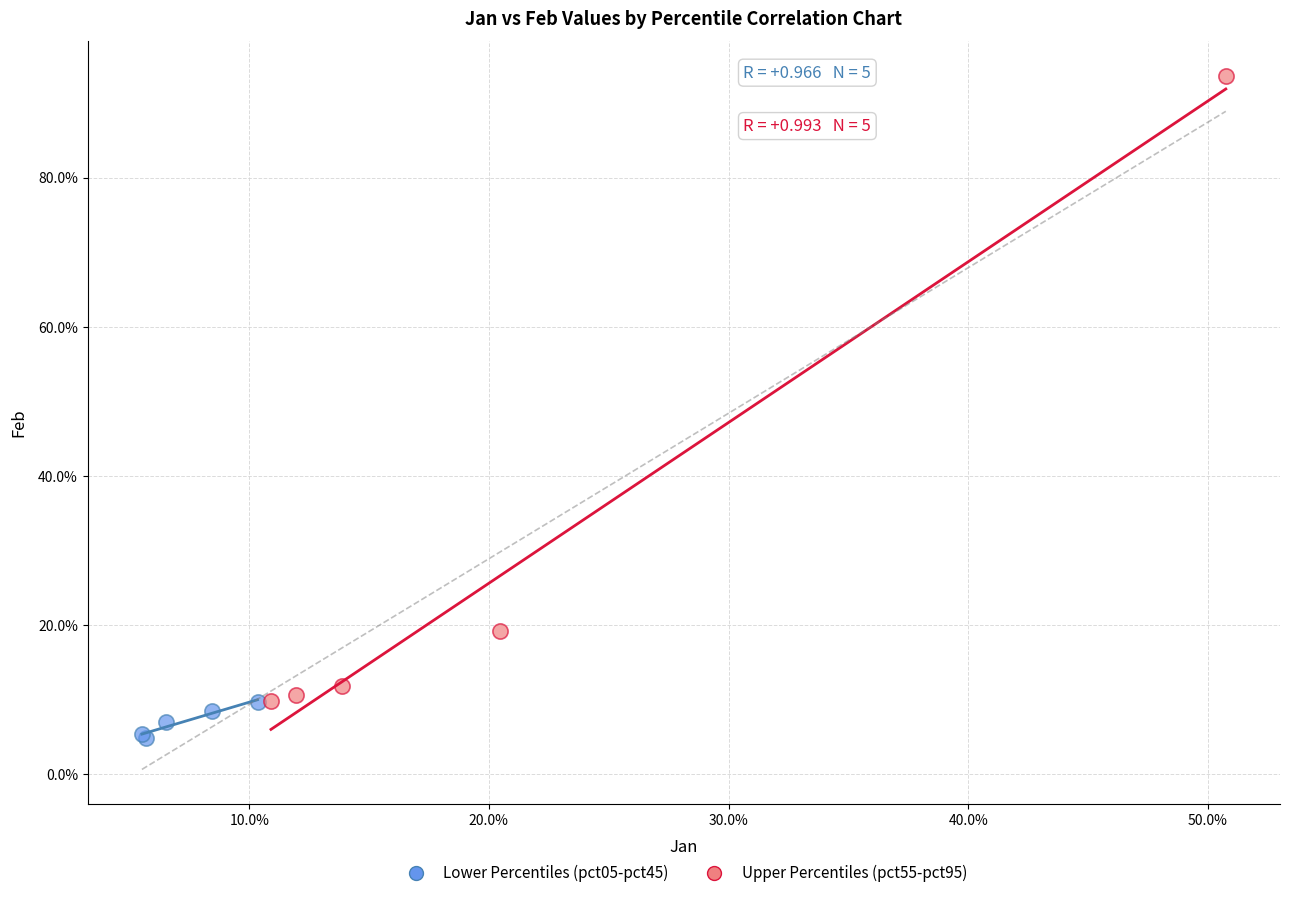

What are all the series names shown in the legend?

Lower Percentiles (pct05-pct45), Upper Percentiles (pct55-pct95)